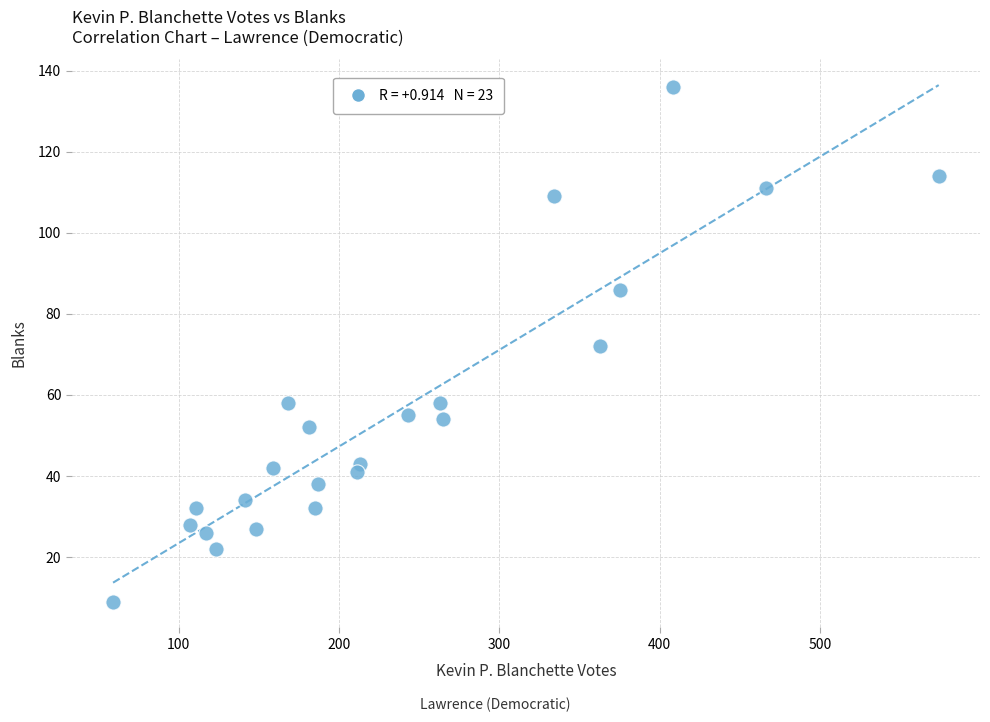

What is the range of Y values (max minus min)?

127